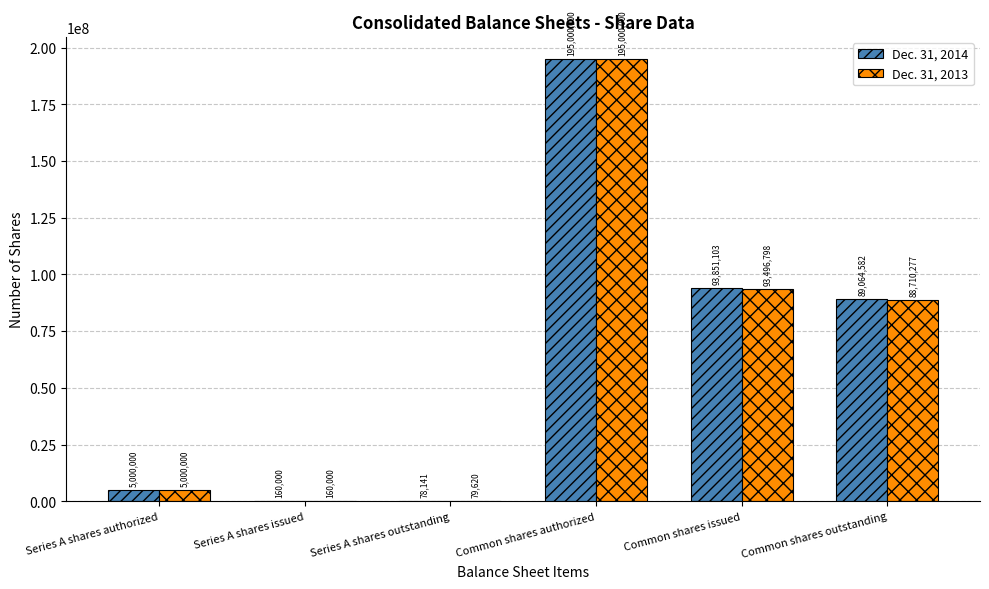

Reading left to right, extract all data points from this chart.

Dec. 31, 2014: 5000000	160000	78141	195000000	93851103	89064582
Dec. 31, 2013: 5000000	160000	79620	195000000	93496798	88710277